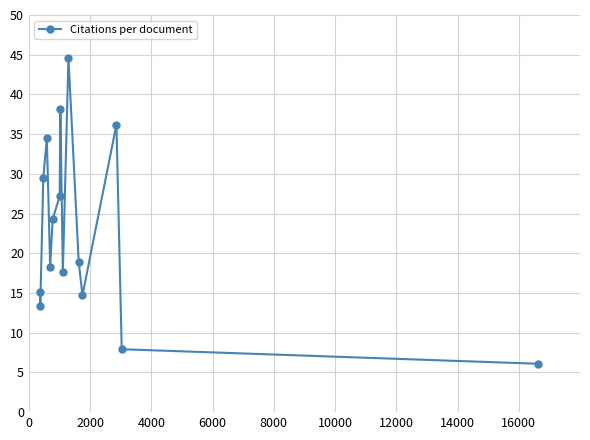

What is the difference between the second highest and second lowest values?

30.2